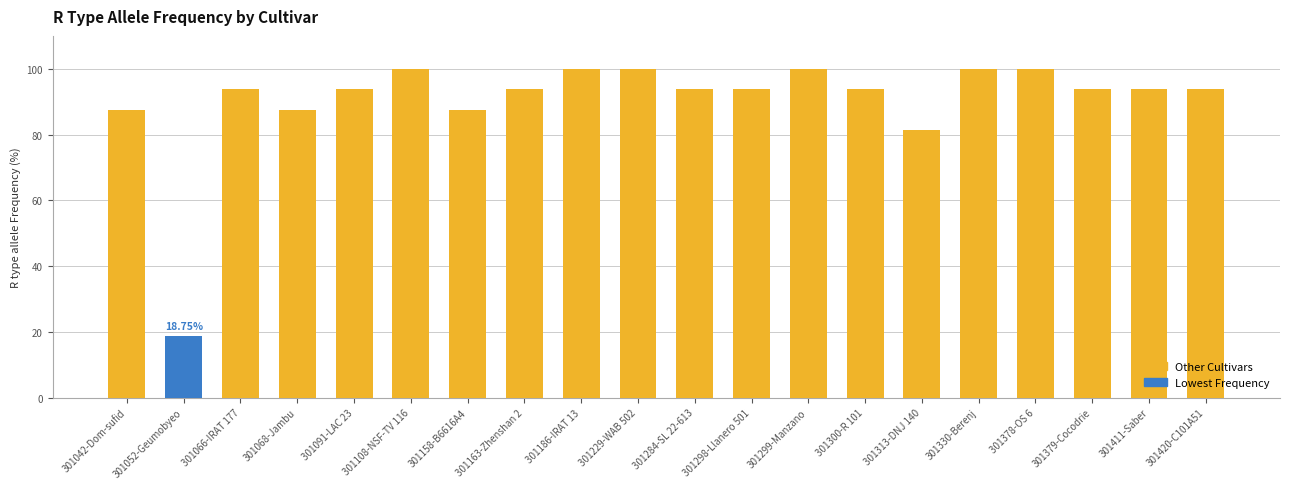

Approximately how many times larger is the value at 301284-SL 22-613 compared to 301158-B6616A4?

1.1